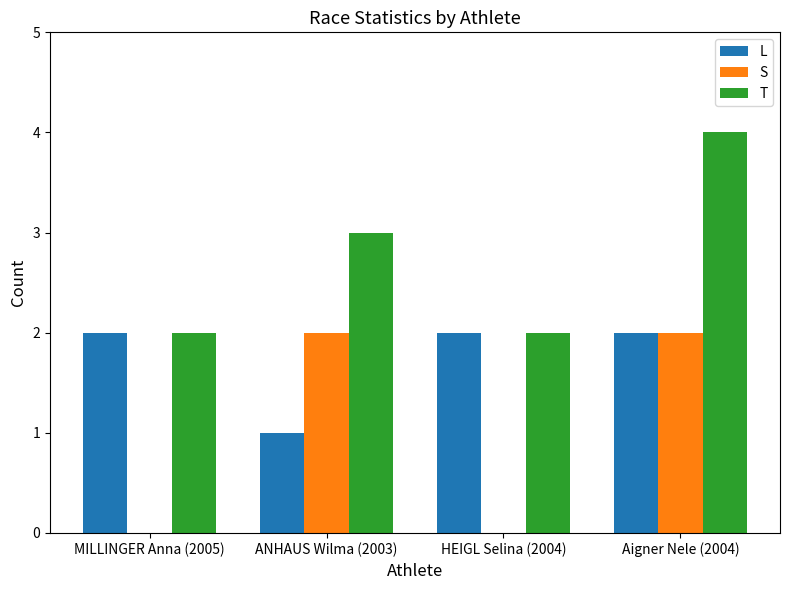

What is the total value across all series at HEIGL Selina (2004)?

4